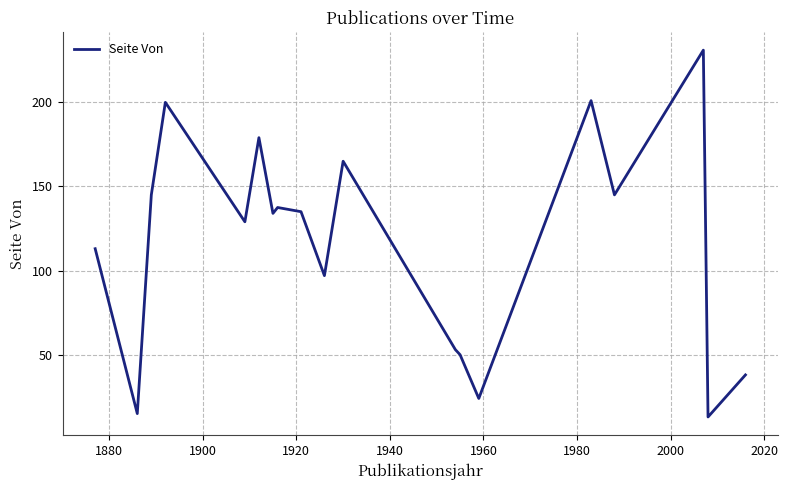

What is the greatest value displayed?

231.0